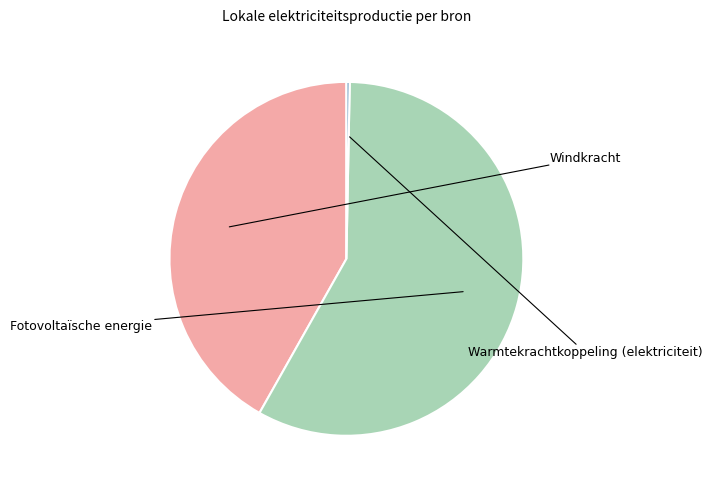

Is Windkracht the majority of the pie?

No